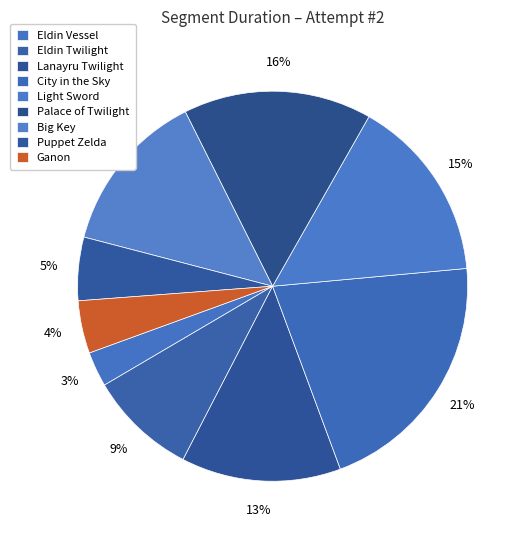

Which category has the smallest portion of the pie?

Eldin Vessel